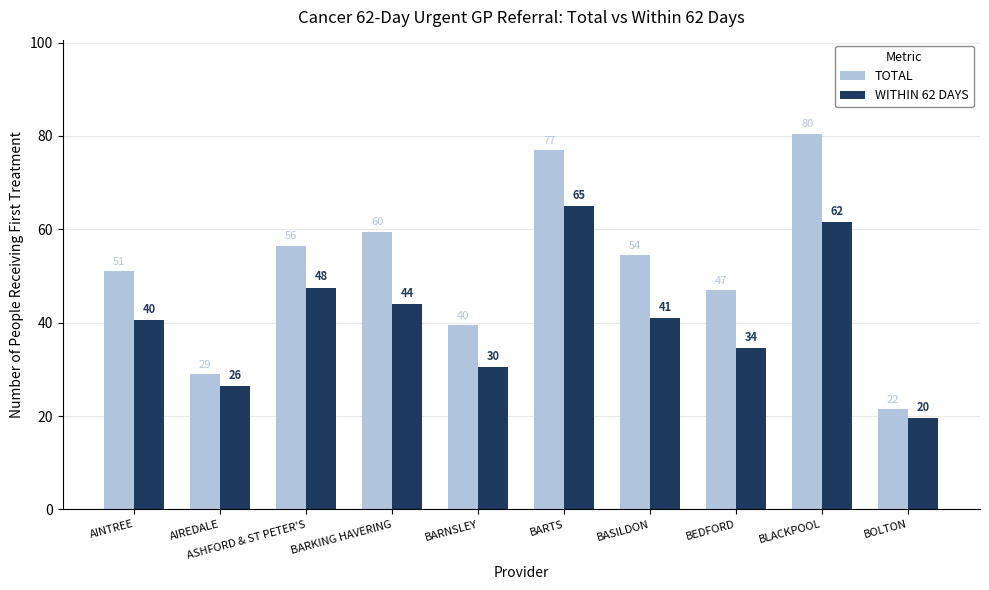

What is the difference between the highest and lowest values at BARNSLEY?

9.0